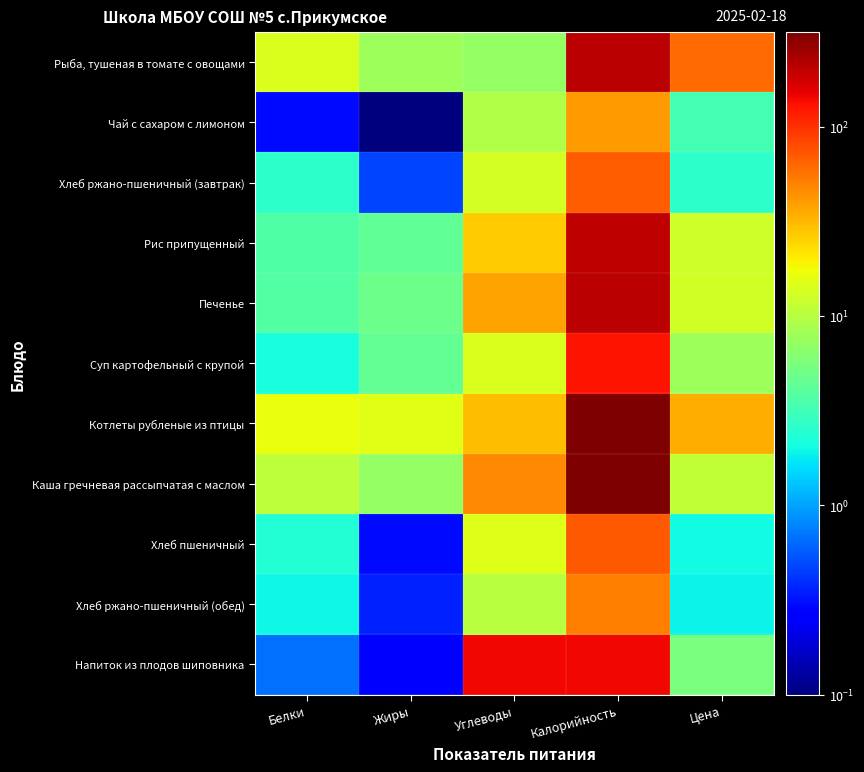

Which has a higher value, Белки or Калорийность?

Калорийность